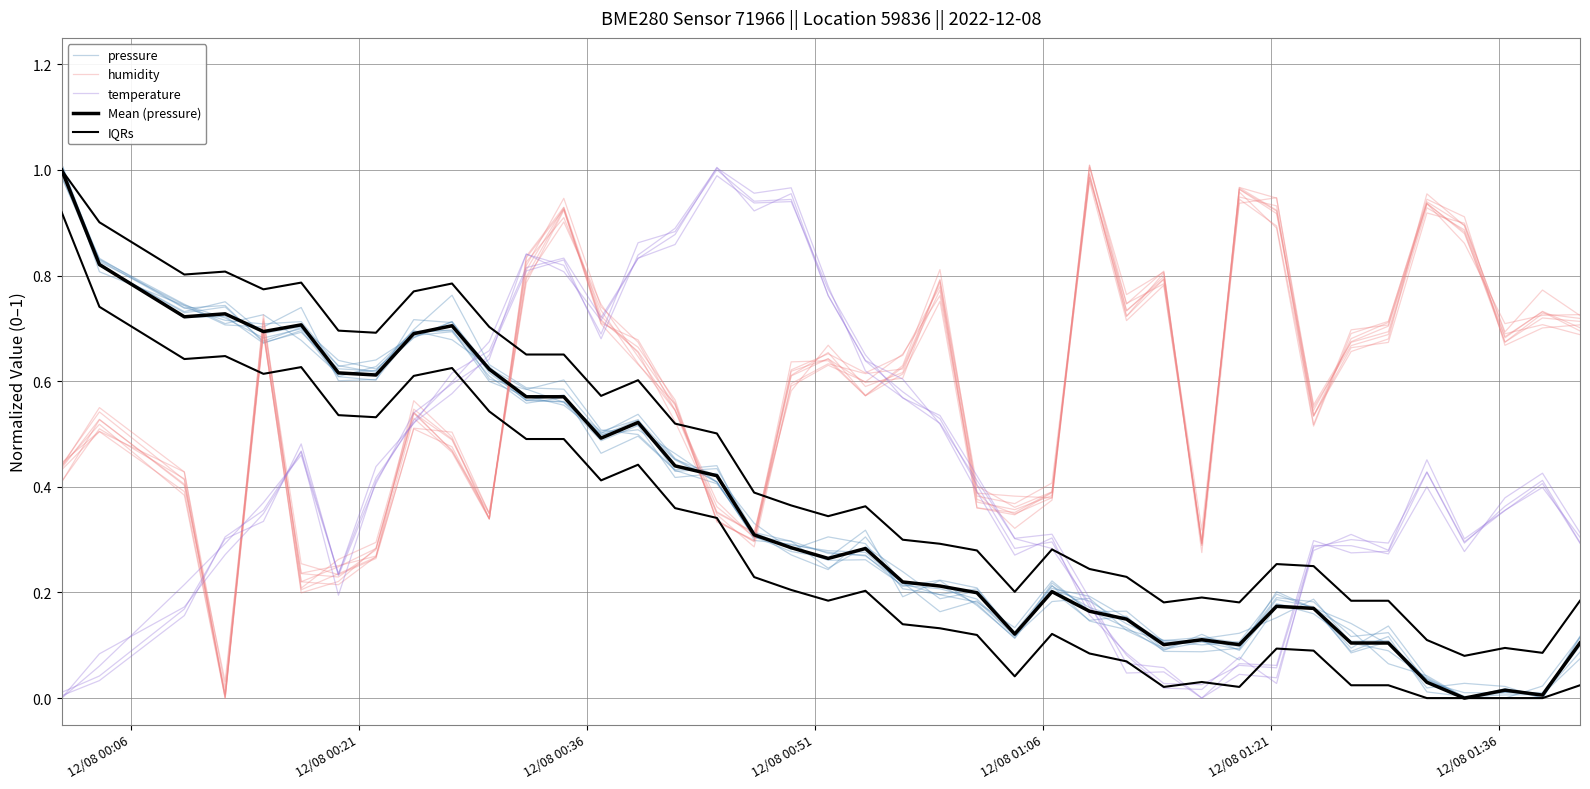

Which series has the widest spread of values?

pressure